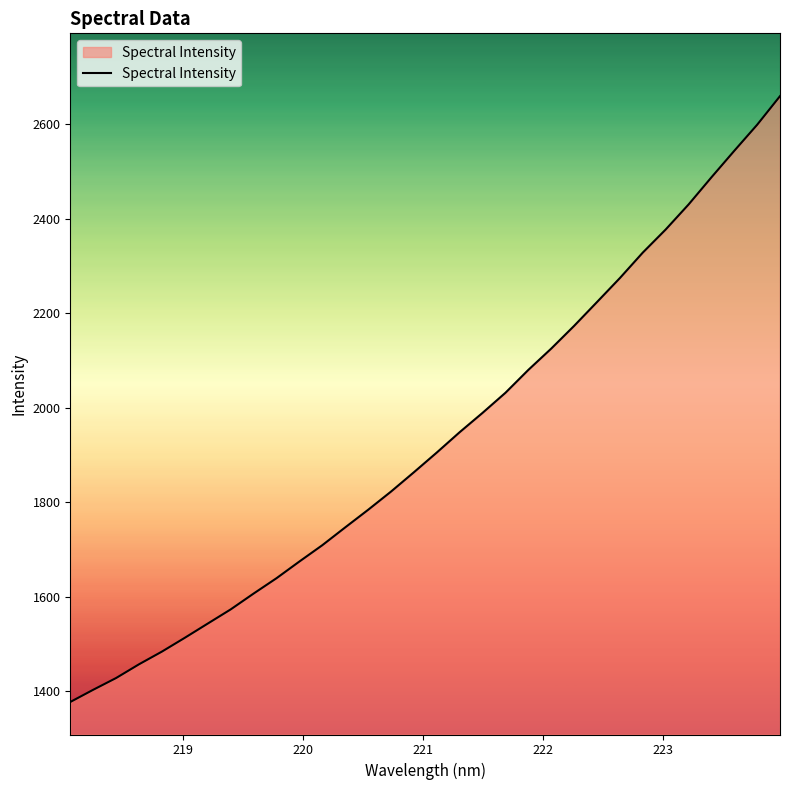

What is the difference between the maximum and minimum values?

1282.6